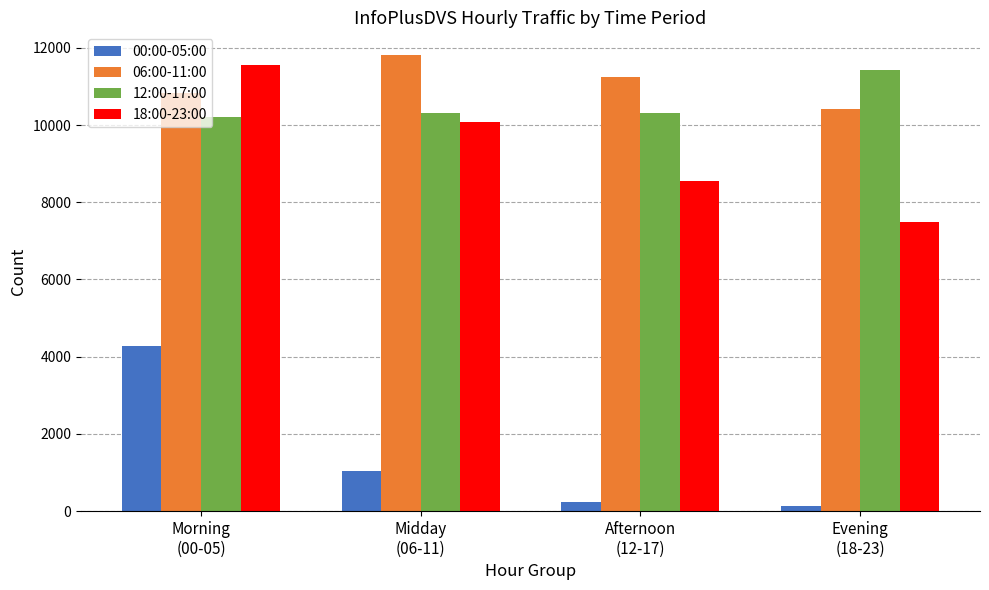

True or false: 18:00-23:00 has a value of 7496 at Evening
(18-23).

True